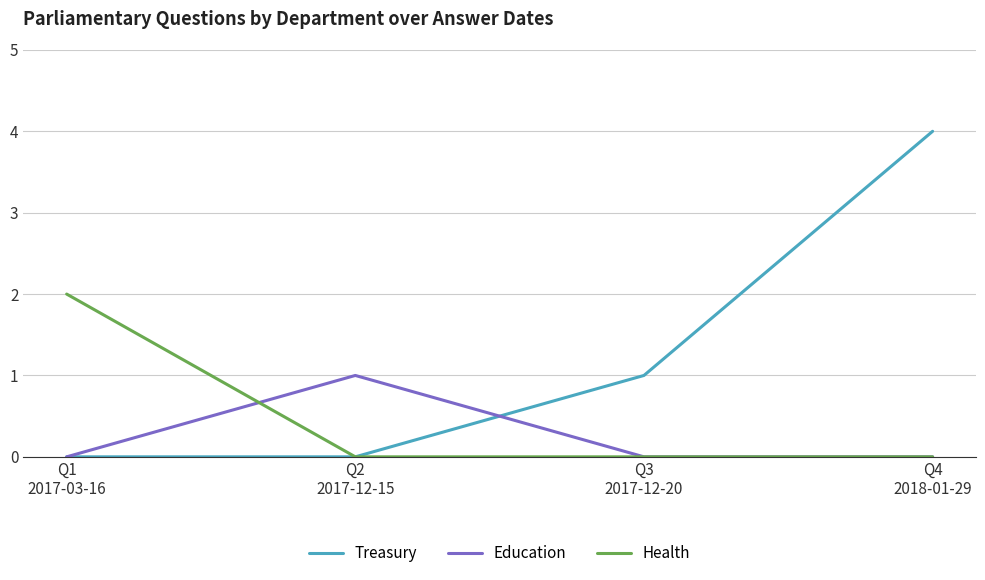

True or false: Treasury has a value of -2 at Q1
2017-03-16.

False